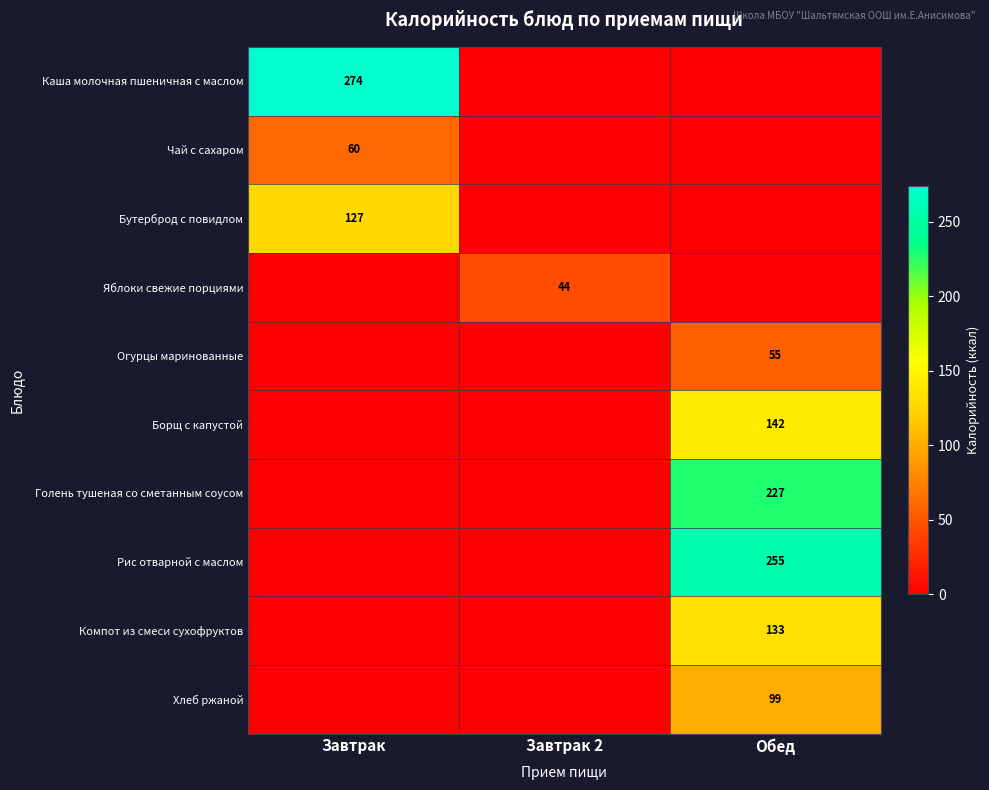

Is it true that Чай с сахаром equals 60 at Завтрак?

True